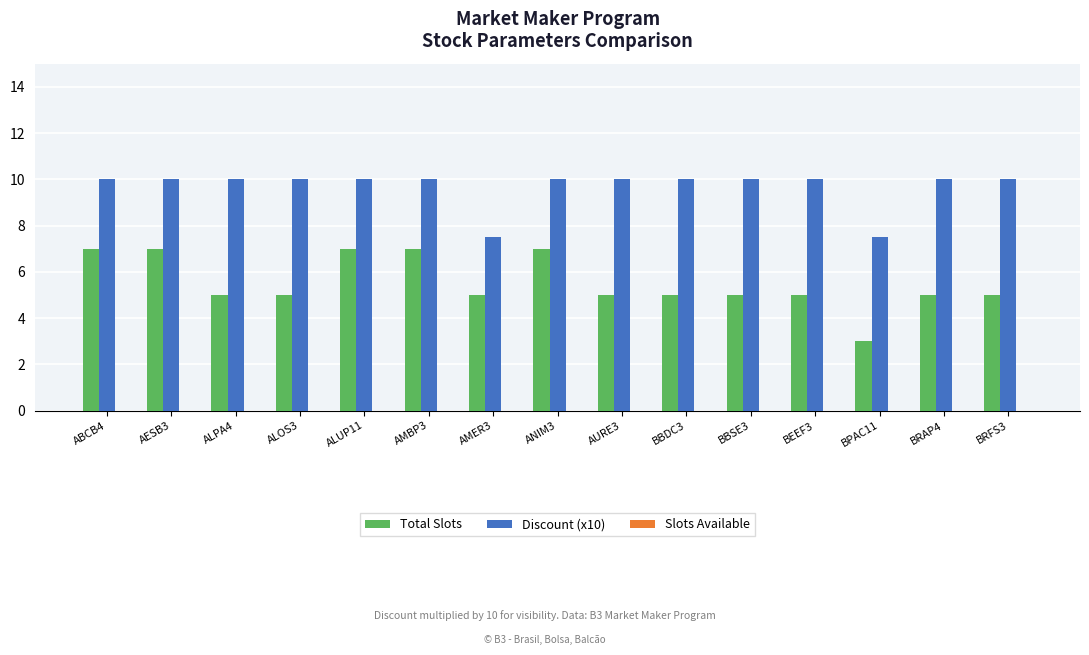

At how many categories does at least one series exceed 9?

13